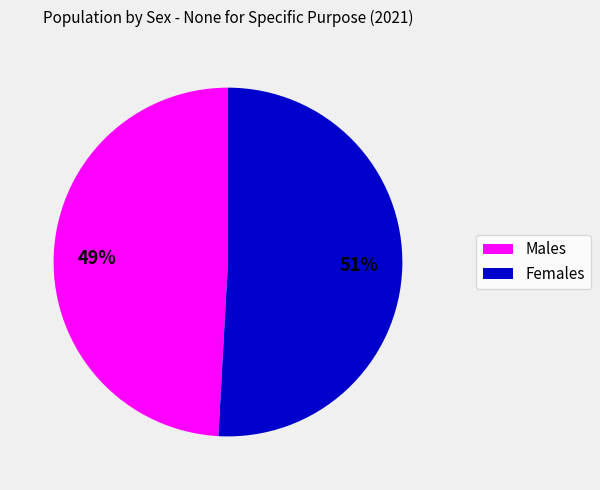

Is there a majority slice in this chart?

Yes